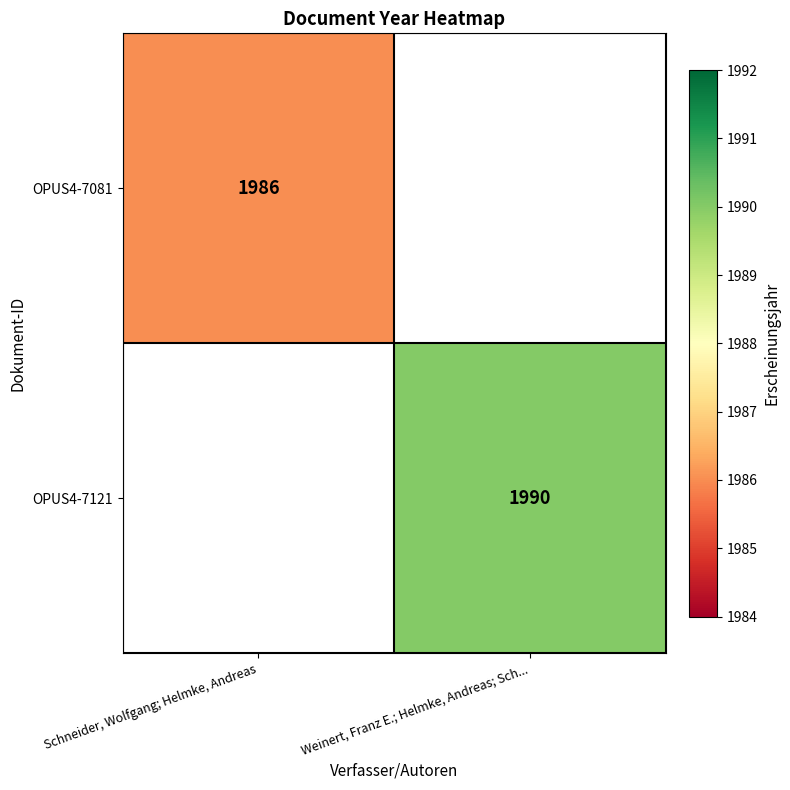

How many distinct data groups are displayed?

2